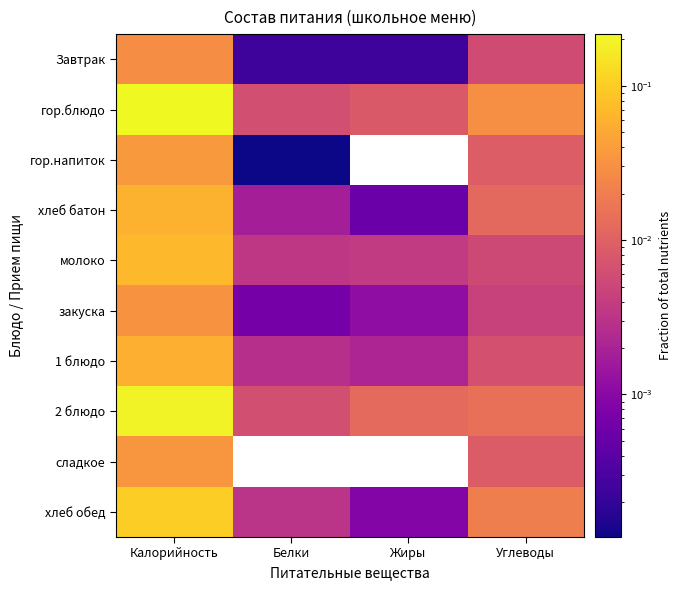

At how many categories does at least one series exceed 0?

4